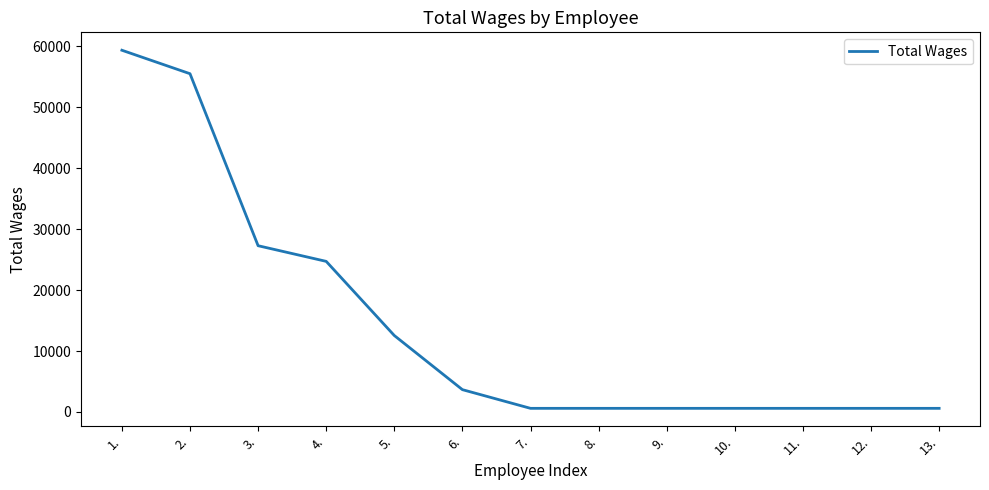

The value at 2. is 55482. True or false?

True